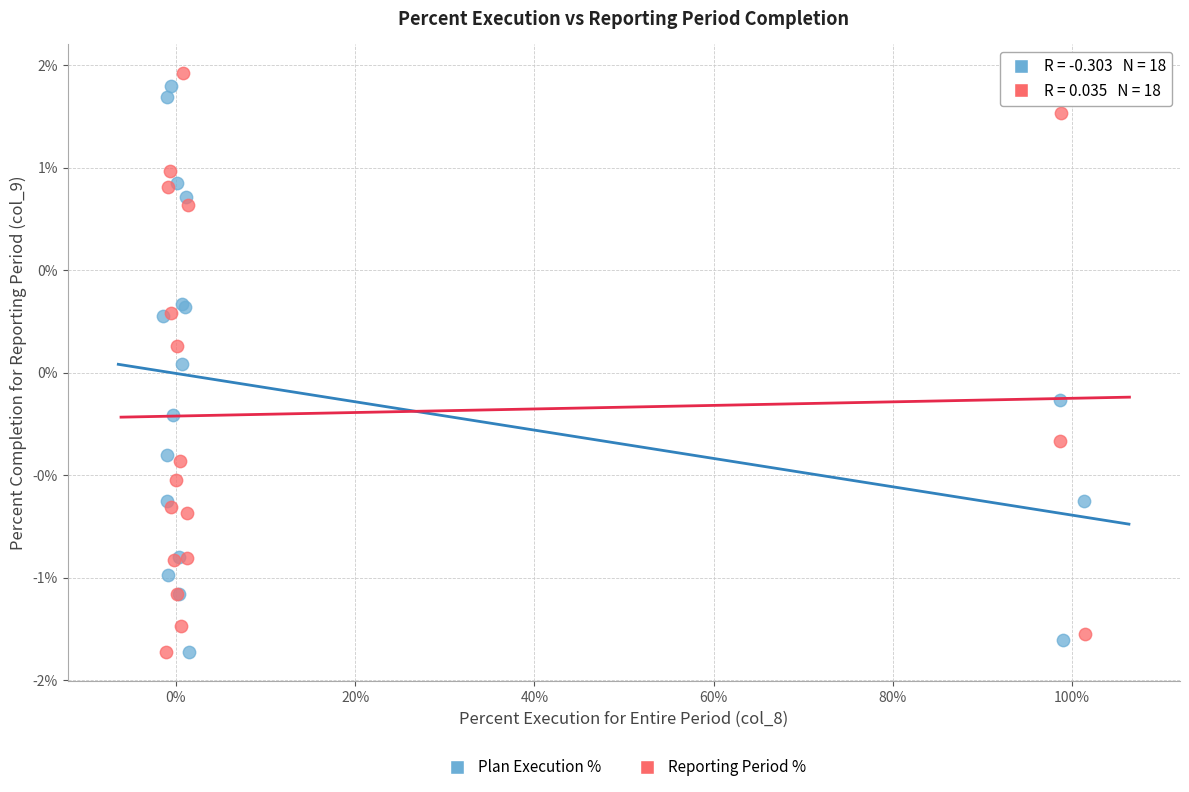

What are all the series names shown in the legend?

Plan Execution %, Reporting Period %